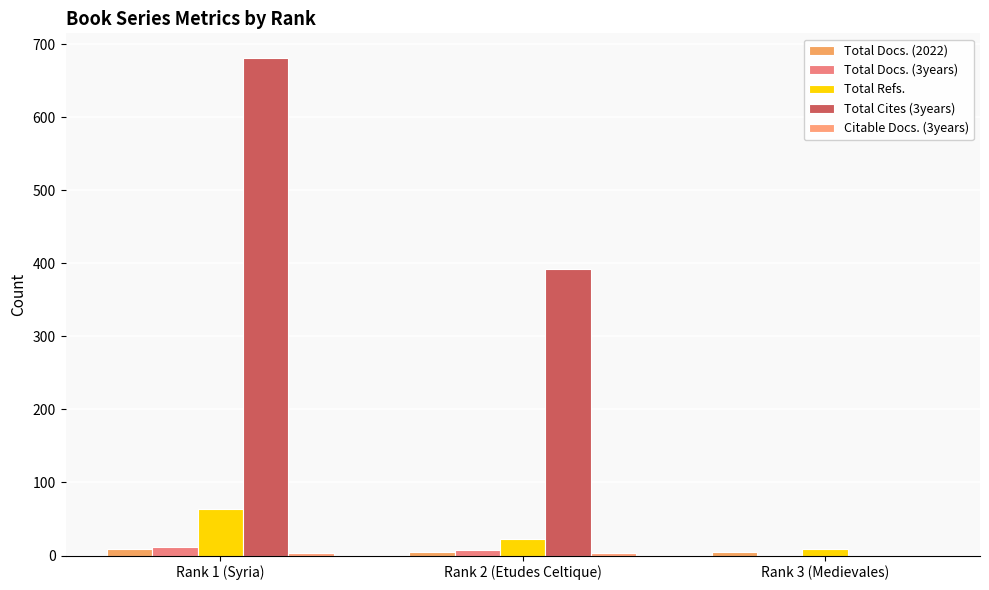

Are the bars horizontal?

No